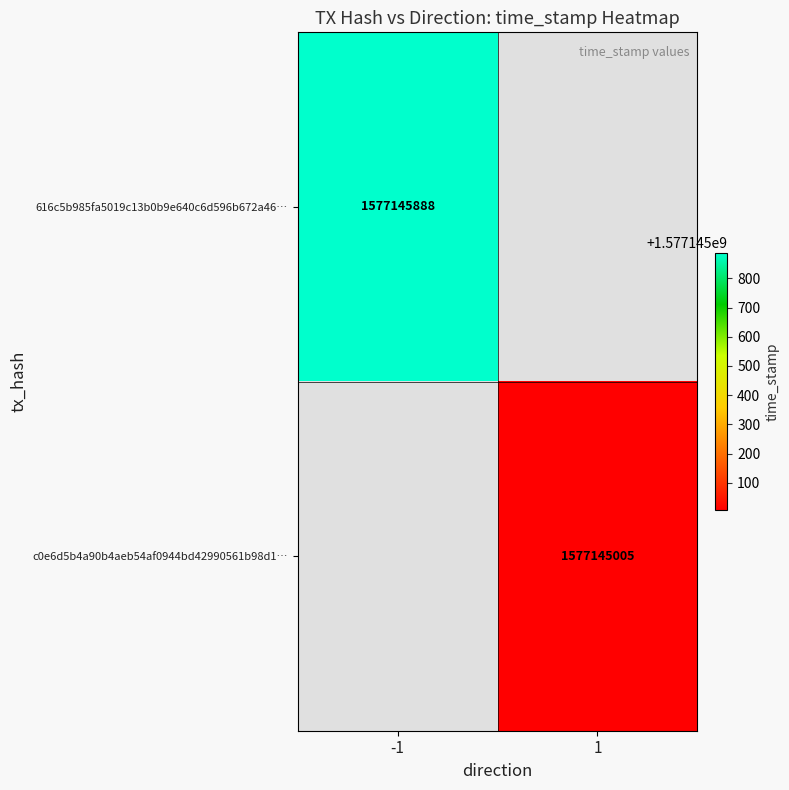

Between 0 and 1, which series saw the biggest shift?

616c5b985fa5019c13b0b9e640c6d596b672a46